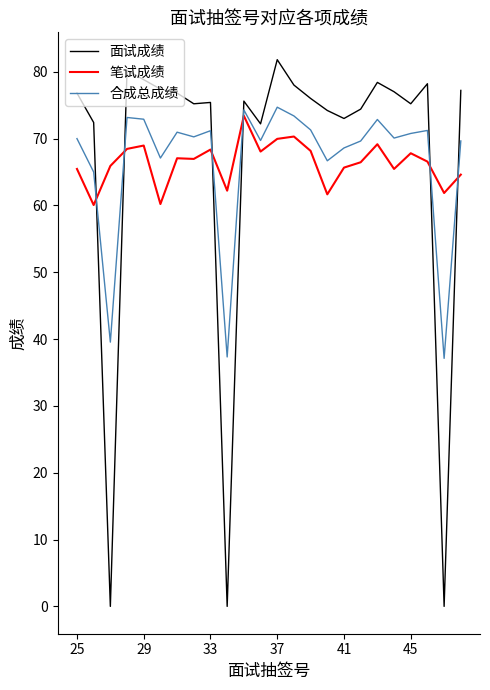

Which series has the widest spread of values?

面试成绩